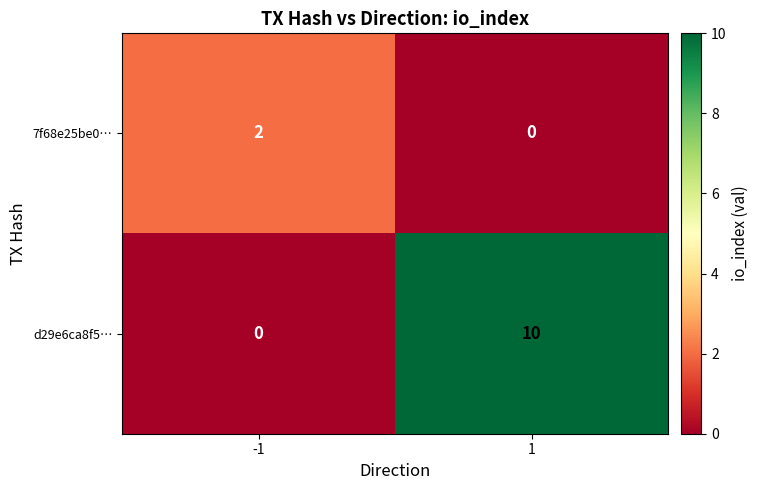

What is the sum of the d29e6ca8f5… values at 1 and -1?

10